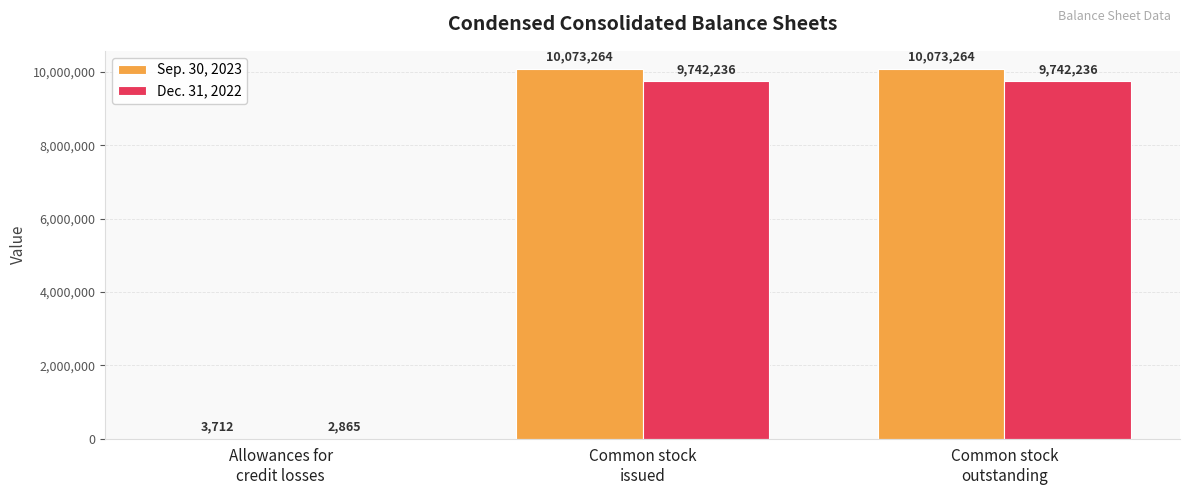

How many Dec. 31, 2022 values are between 2865 and 9742236?

3